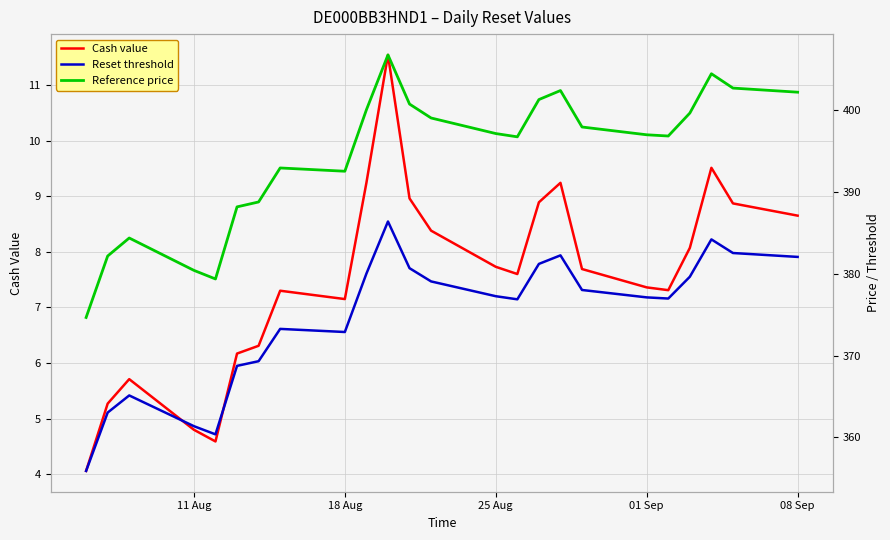

Reading left to right, what are all the values shown in this chart?

Cash value: 4.1	5.3	5.7	4.8	4.6	6.2	6.3	7.3	7.2	9.2	11.5	9.0	8.4	7.7	7.6	8.9	9.2	7.7	7.4	7.3	8.1	9.5	8.9	8.7
Reset threshold: 355.9	363.0	365.1	361.4	360.4	368.7	369.3	373.3	372.9	380.0	386.4	380.7	379.1	377.2	376.9	381.2	382.2	378.0	377.1	377.0	379.6	384.2	382.5	382.0
Reference price: 374.6	382.1	384.4	380.4	379.4	388.1	388.8	392.9	392.5	400.0	406.7	400.7	399.0	397.1	396.7	401.2	402.4	397.9	396.9	396.8	399.6	404.4	402.6	402.1